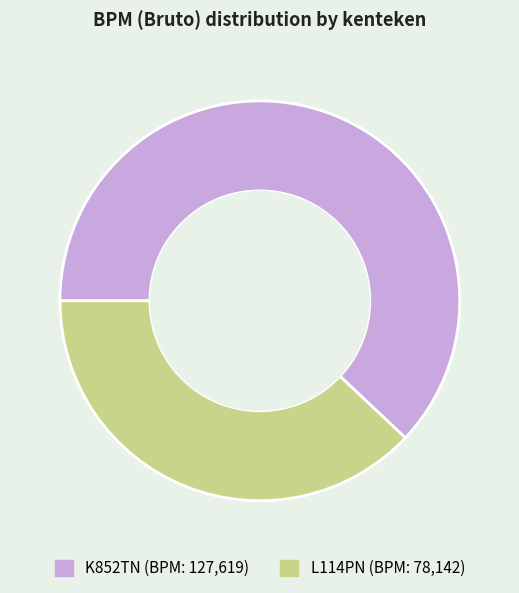

Combined, do K852TN and L114PN account for over 50%?

Yes